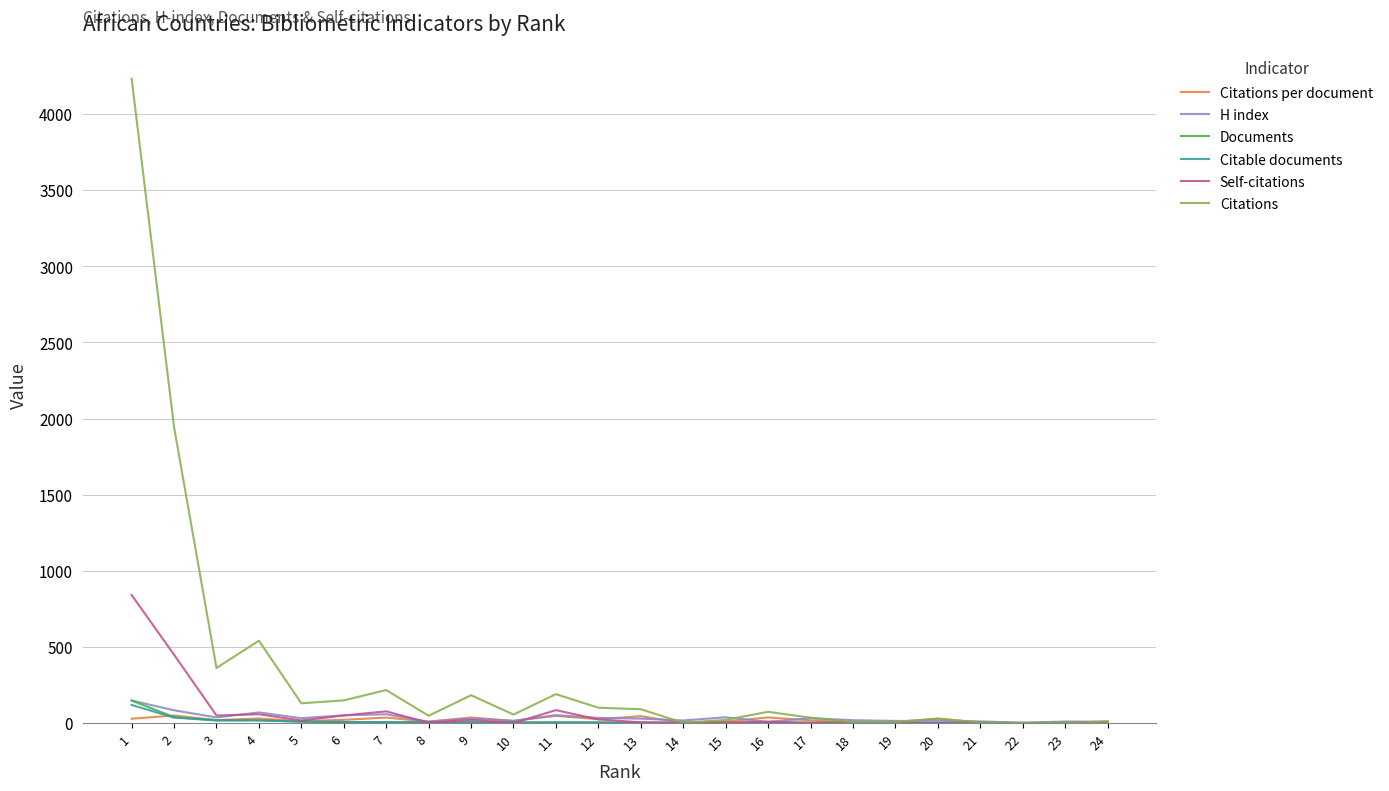

What is the maximum value for H index?

148.0